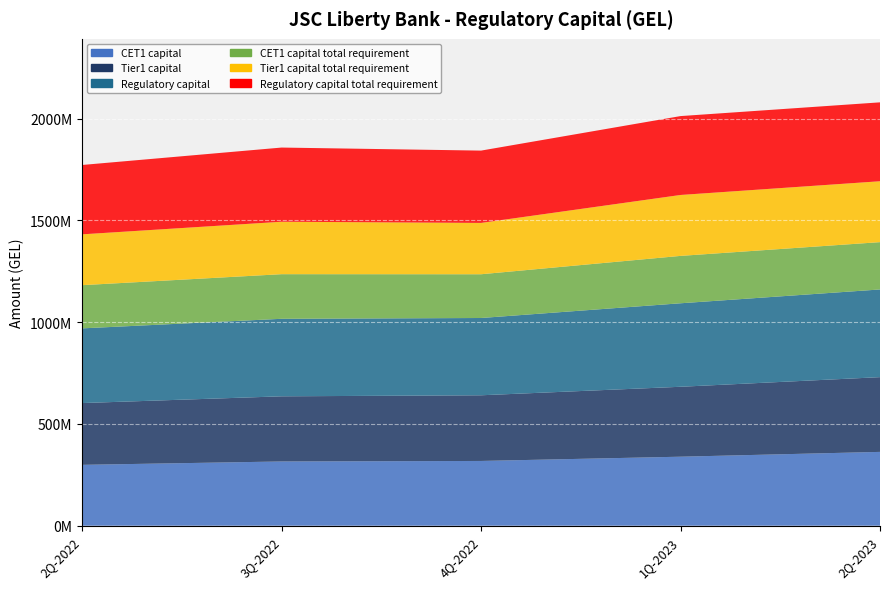

Reading left to right, list all the values displayed in this chart.

CET1 capital: 2Q-2022=299049757.9	3Q-2022=315643038.9	4Q-2022=318182648.5	1Q-2023=339091387.0	2Q-2023=362755876.1
Tier1 capital: 2Q-2022=303615141.9	3Q-2022=320208422.9	4Q-2022=322748032.5	1Q-2023=343656771.0	2Q-2023=367321260.1
Regulatory capital: 2Q-2022=367075077.9	3Q-2022=380938395.3	4Q-2022=379786204.4	1Q-2023=410327314.9	2Q-2023=430902274.4
CET1 capital total requirement: 2Q-2022=212289803.3	3Q-2022=219255980.9	4Q-2022=214999240.9	1Q-2023=232855011.4	2Q-2023=232545218.9
Tier1 capital total requirement: 2Q-2022=249820187.0	3Q-2022=257713710.3	4Q-2022=252247753.4	1Q-2023=299397119.9	2Q-2023=299246194.0
Regulatory capital total requirement: 2Q-2022=340854273.7	3Q-2022=364540791.0	4Q-2022=355379682.3	1Q-2023=387665681.5	2Q-2023=387727507.5